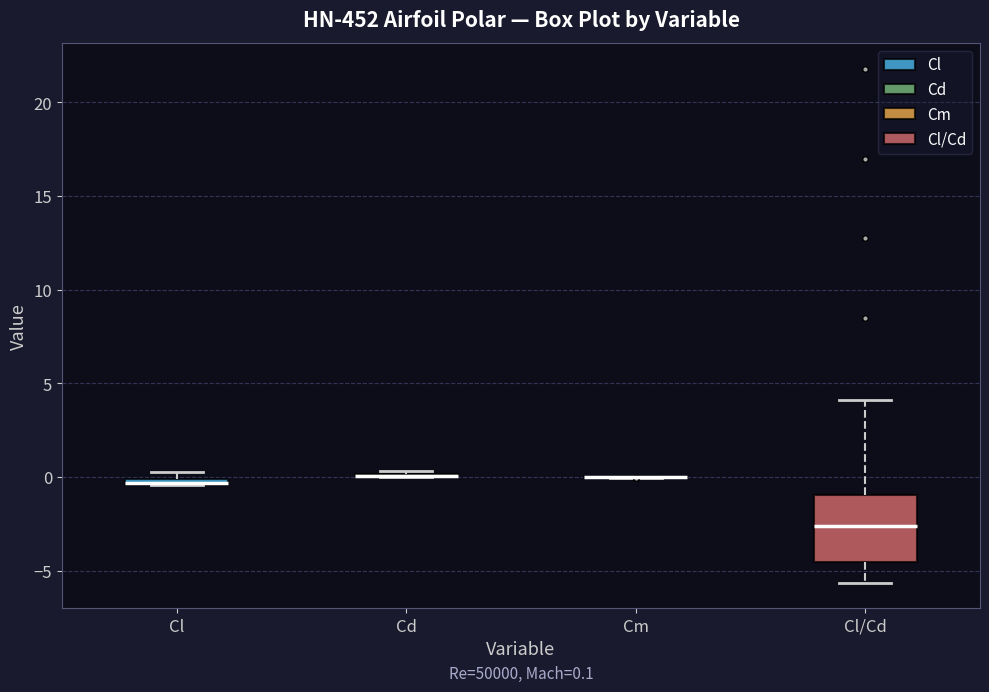

Which box is the tallest, from its lower edge to its upper edge?

Cl/Cd